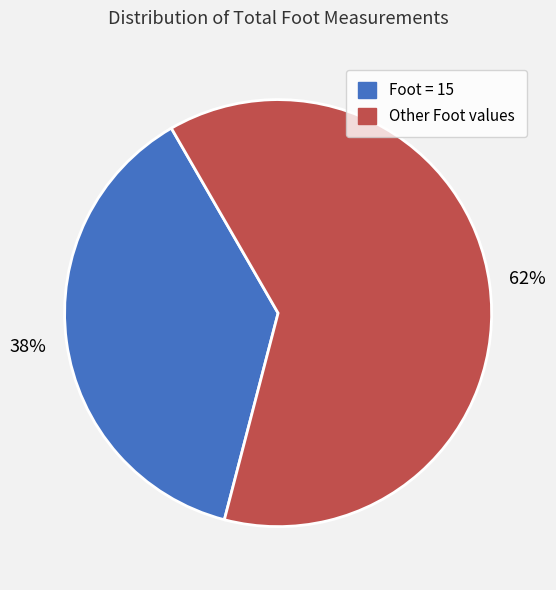

Does any single category account for the majority?

Yes